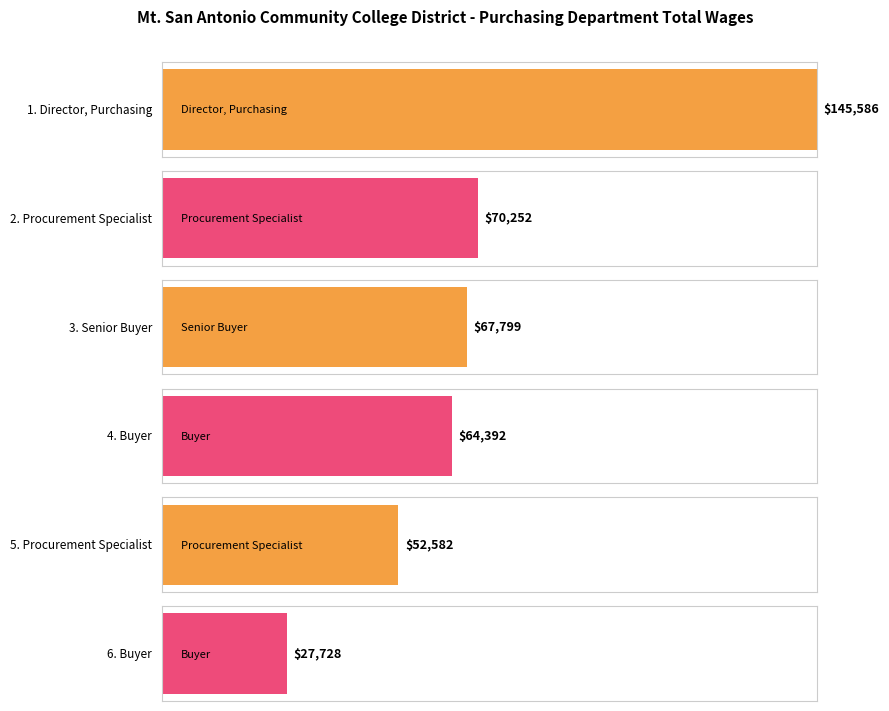

The chart shows a value of 26237 at Procurement Specialist. True or false?

False